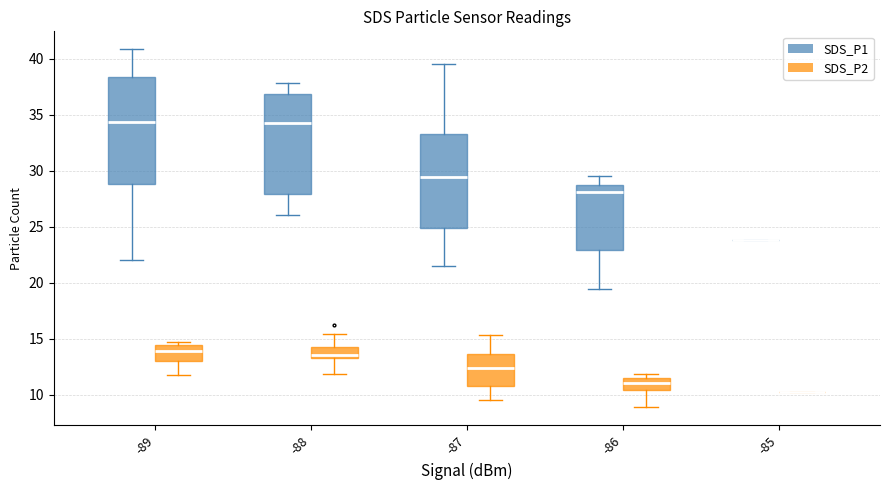

Comparing the boxes themselves (not the whiskers), which one is the tallest?

-89 (SDS_P1)